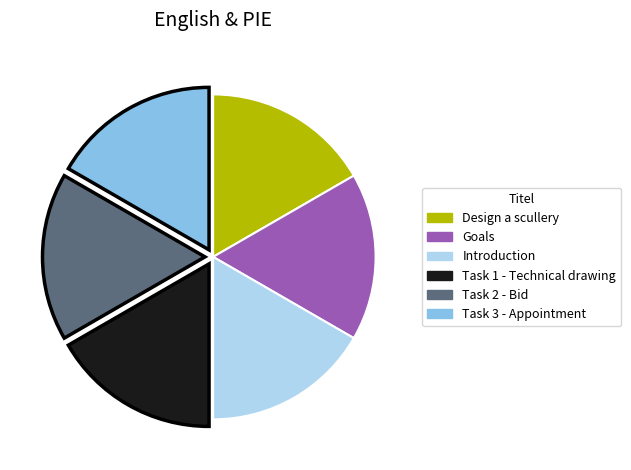

Combined, do Goals and Introduction account for over 50%?

No